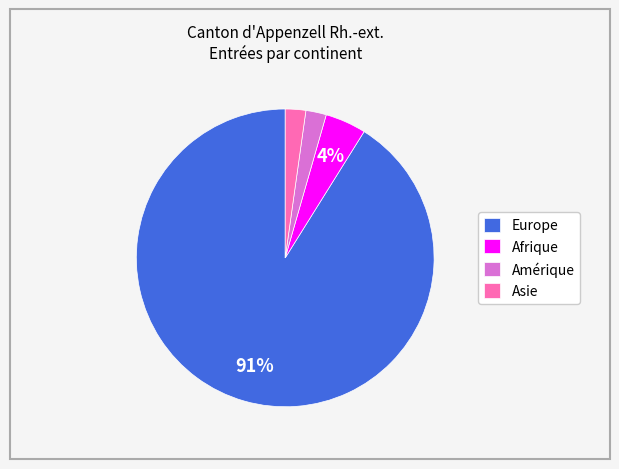

What percentage is the Amérique slice, to the nearest percent?

2%